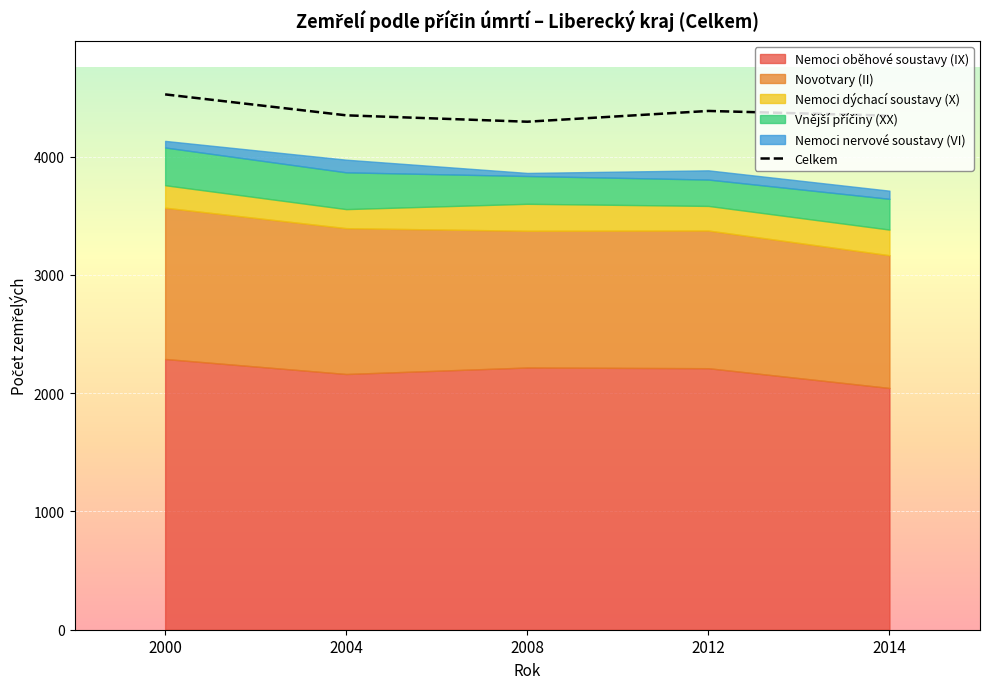

Reading right to left, what are all the values shown in this chart?

Celkem: 4346	4386	4295	4349	4526
Nemoci oběhové soustavy (IX): 2044	2211	2217	2162	2289
Novotvary (II): 1122	1164	1156	1233	1279
Nemoci dýchací soustavy (X): 217	208	228	161	190
Vnější příčiny (XX): 260	223	235	311	319
Nemoci nervové soustavy (VI): 69	78	26	107	56